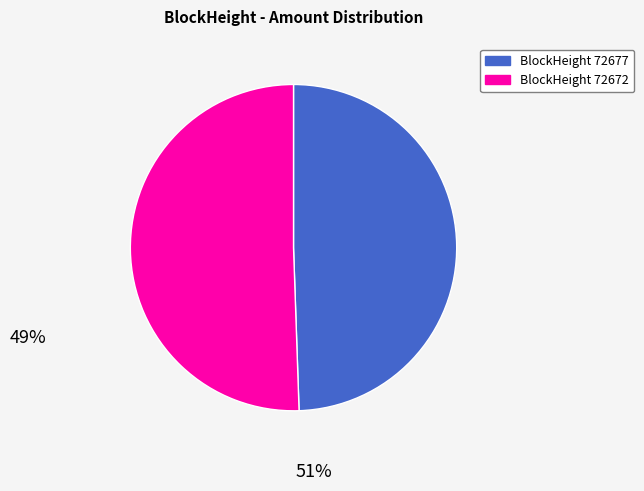

Is there any slice that represents more than half of the pie?

Yes